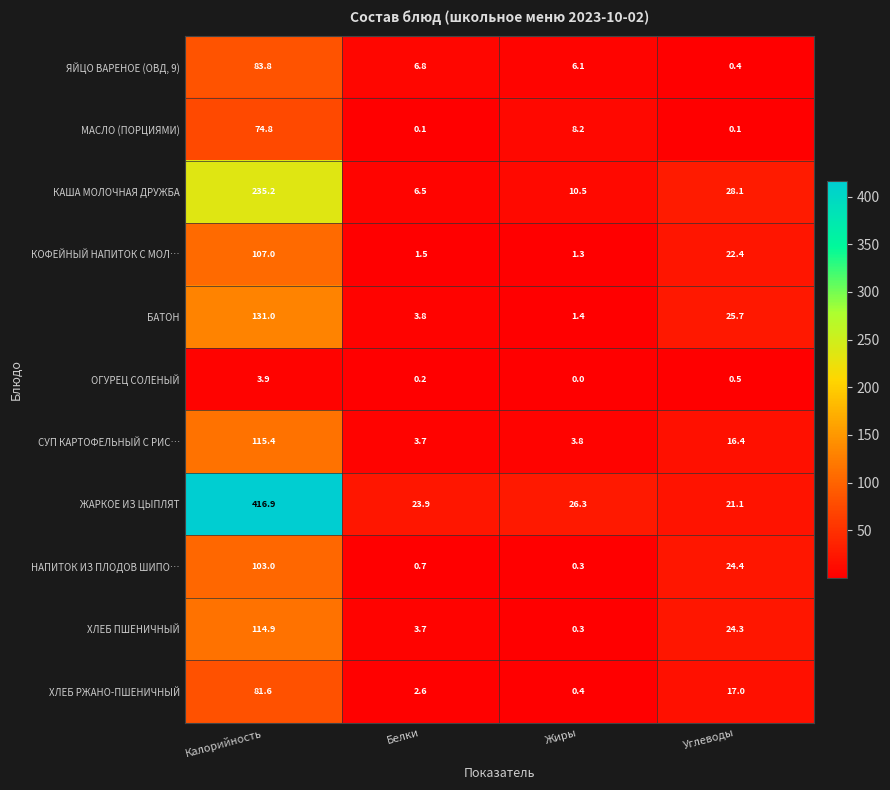

Which category has the highest value in the ХЛЕБ РЖАНО-ПШЕНИЧНЫЙ series?

Калорийность